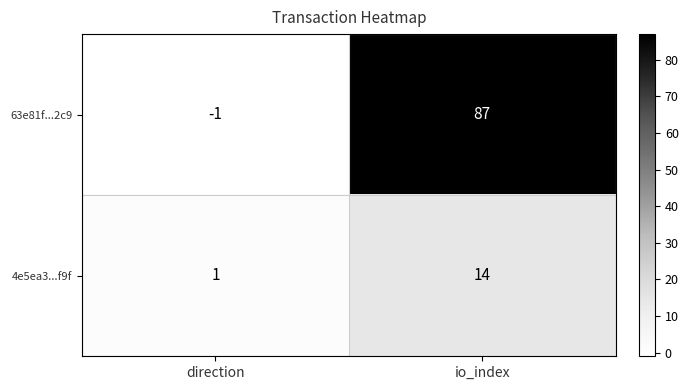

What is the difference between the 63e81f...2c9 values at direction and io_index?

88